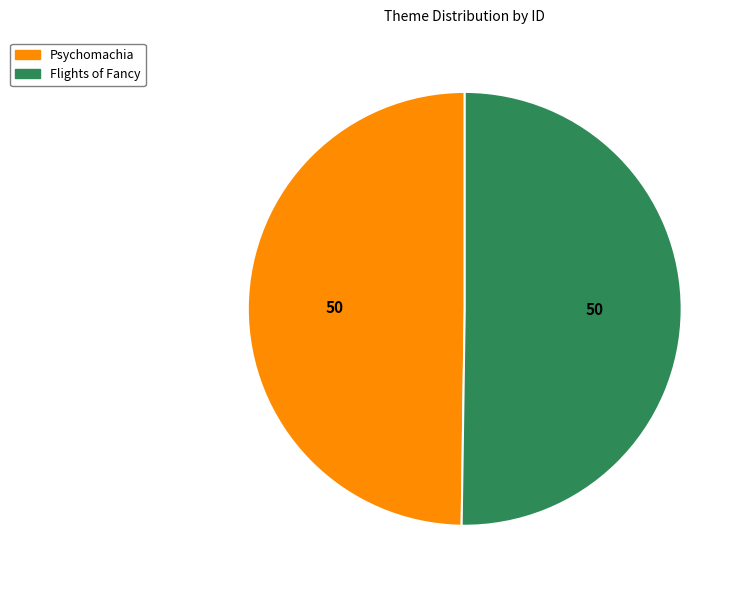

What is the ratio of the value at Psychomachia to the value at Flights of Fancy?

1.0